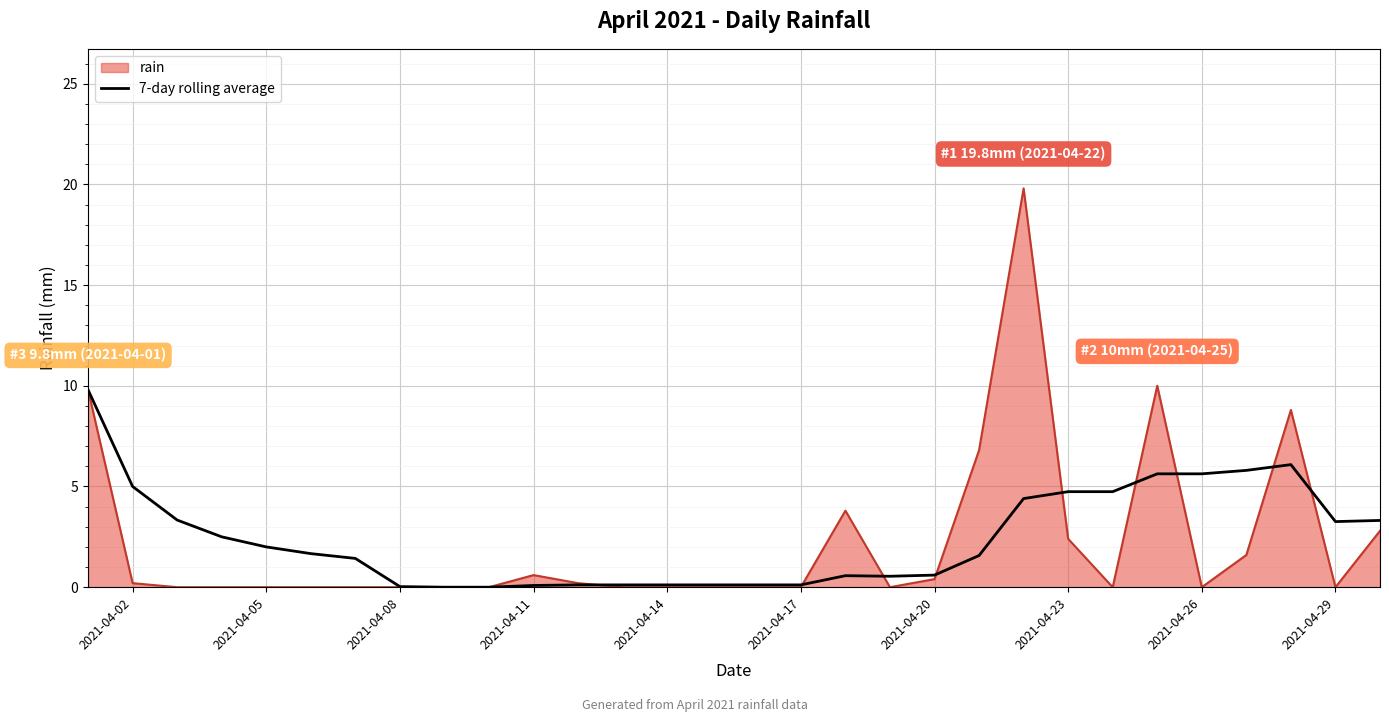

What is the maximum value shown in the chart?

19.8